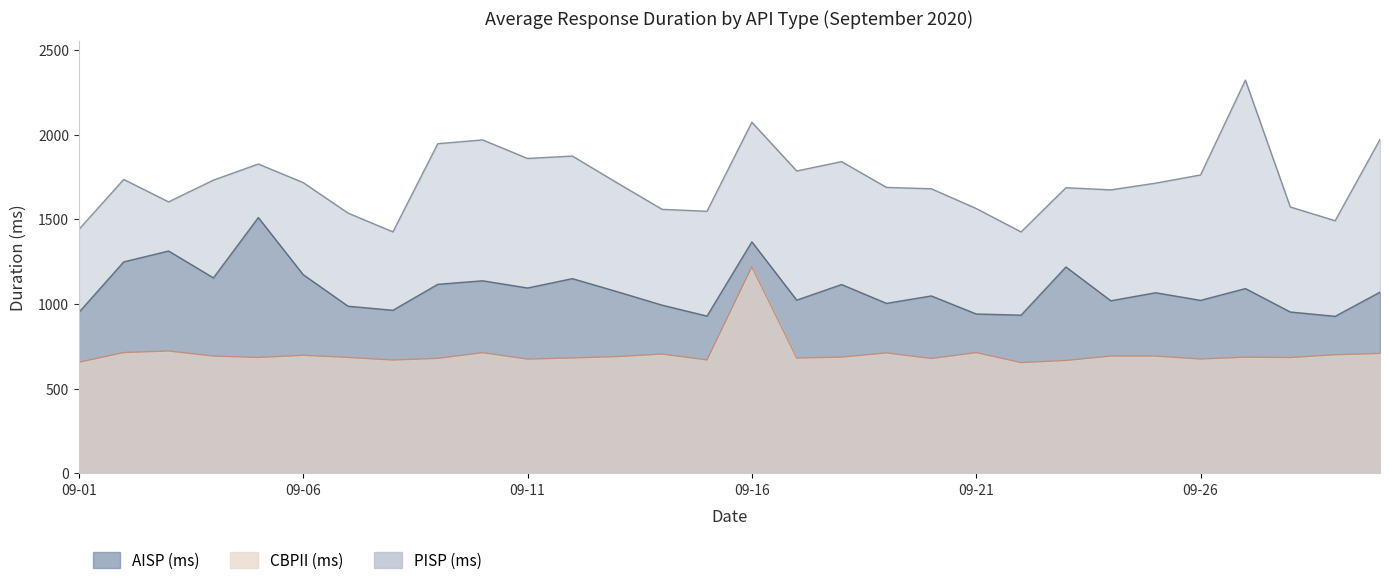

List the labels in order of CBPII (ms) value, smallest first.

2020-09-22, 2020-09-01, 2020-09-23, 2020-09-08, 2020-09-15, 2020-09-11, 2020-09-26, 2020-09-20, 2020-09-09, 2020-09-17, 2020-09-12, 2020-09-28, 2020-09-05, 2020-09-07, 2020-09-27, 2020-09-18, 2020-09-13, 2020-09-04, 2020-09-25, 2020-09-24, 2020-09-06, 2020-09-29, 2020-09-14, 2020-09-30, 2020-09-19, 2020-09-10, 2020-09-21, 2020-09-02, 2020-09-03, 2020-09-16